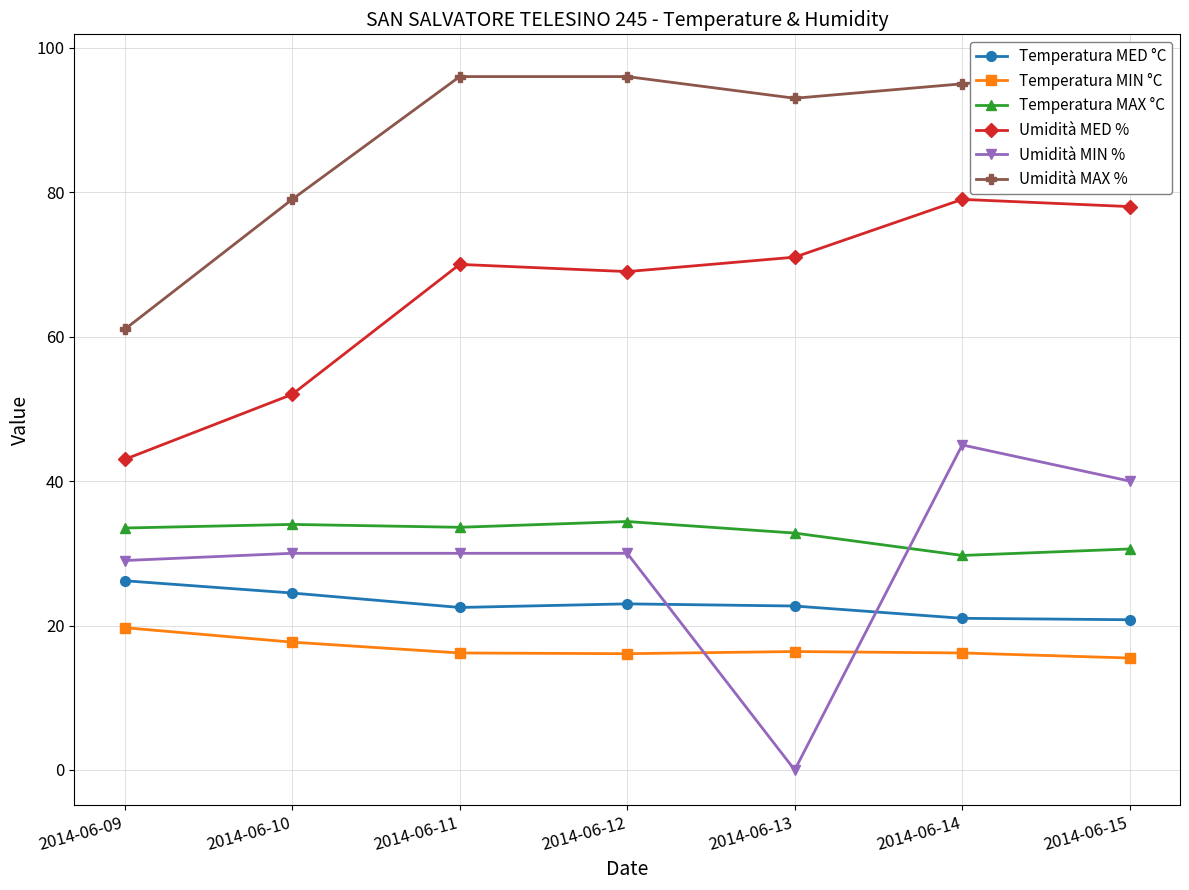

At 2014-06-14, list the series in order from largest to smallest.

Umidità MAX %, Umidità MED %, Umidità MIN %, Temperatura MAX °C, Temperatura MED °C, Temperatura MIN °C